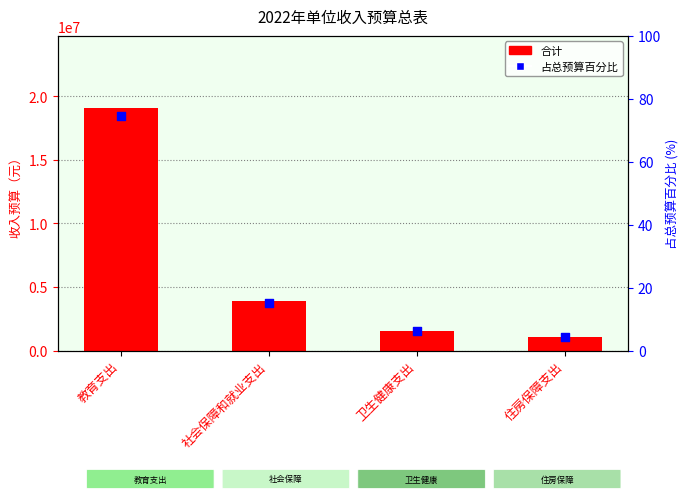

Is the value of 合计 at 教育支出 greater than the value of 占总预算百分比 at 社会保障和就业支出?

Yes